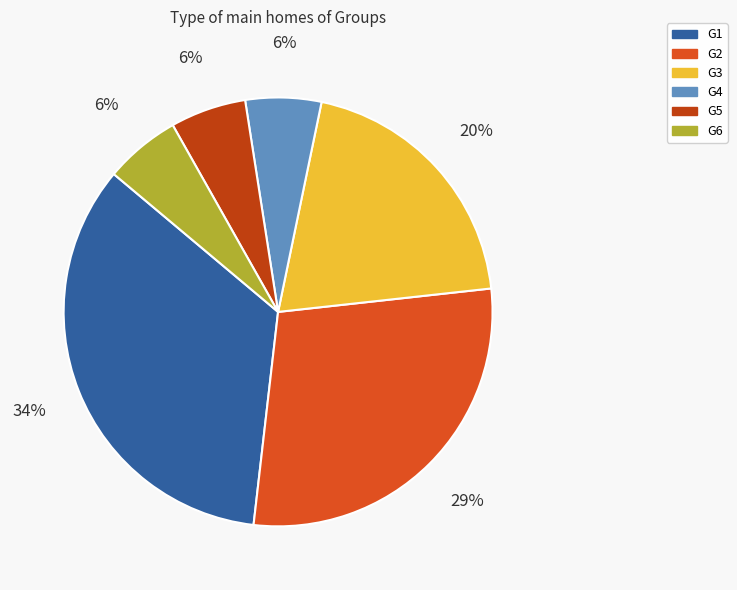

How many slices are in this pie chart?

6